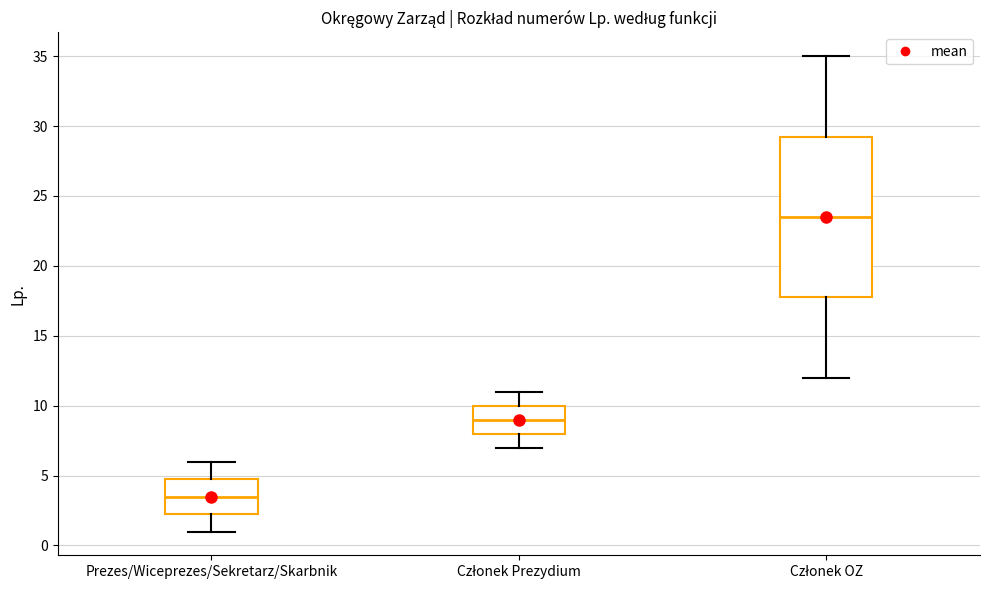

Where is the lower edge of the box for Prezes/Wiceprezes/Sekretarz/Skarbnik on the y-axis? The values are not printed on the chart, so give them approximately, as read against the axis.

2.5